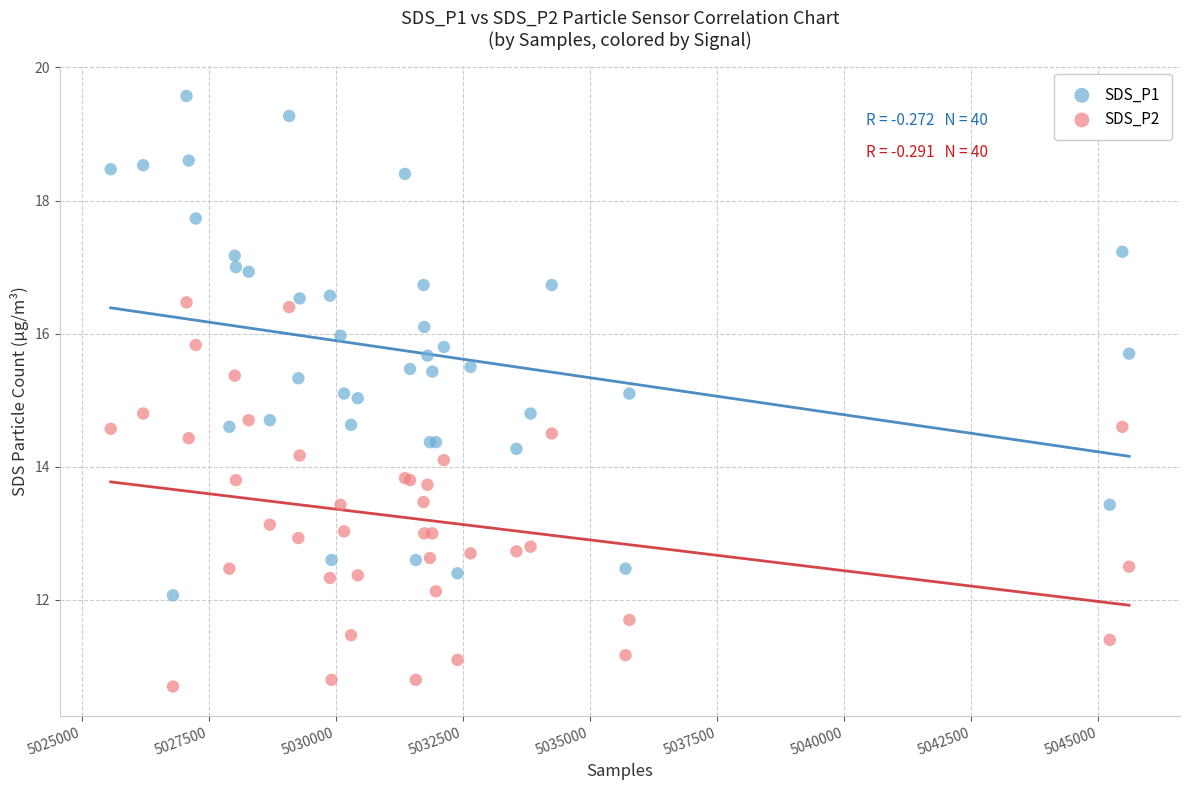

Which series contains the highest Y value?

SDS_P1